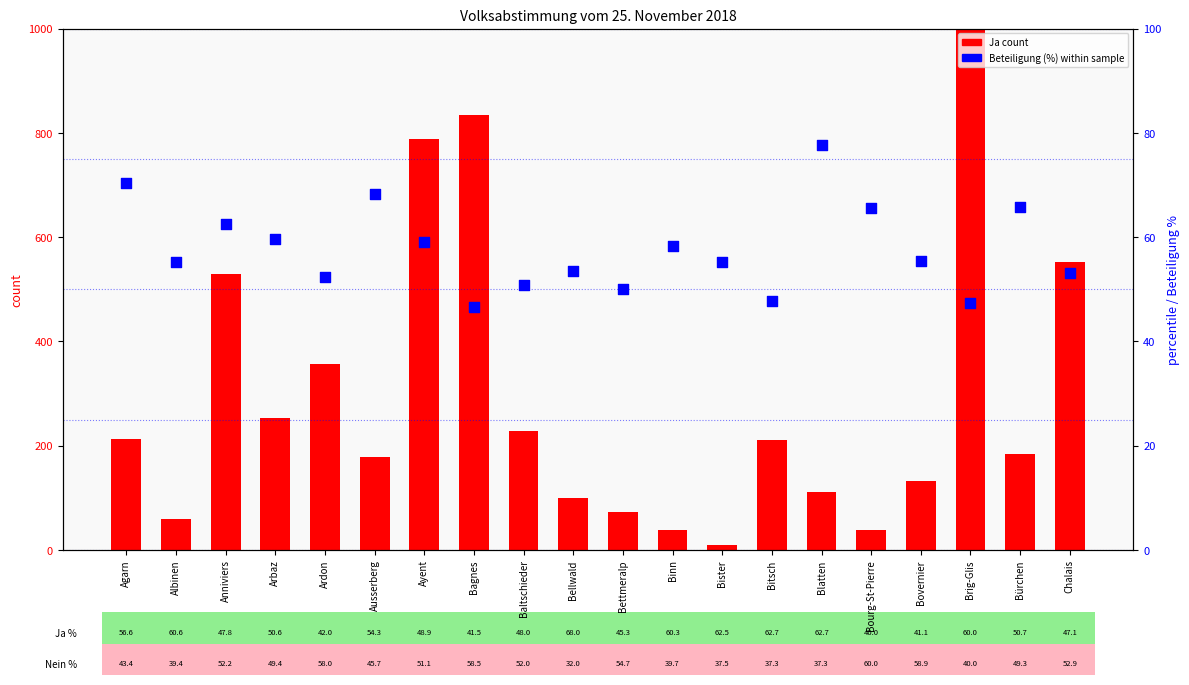

At which category is the sum across all series the highest?

Brig-Glis